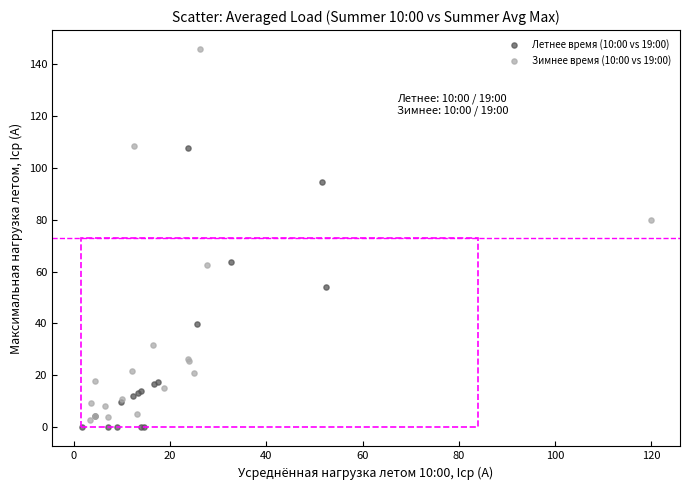

Which series reaches the minimum Y coordinate?

Летнее время (10:00 vs 19:00)